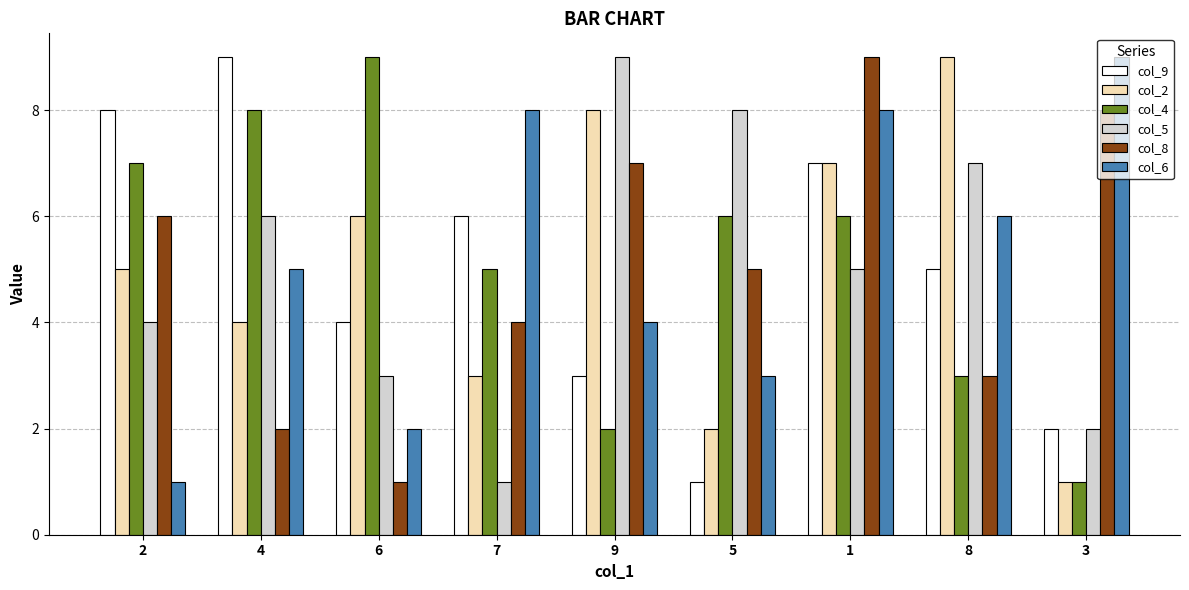

Reading right to left, transcribe all the data shown in this chart.

col_9: 3=2	8=5	1=7	5=1	9=3	7=6	6=4	4=9	2=8
col_2: 3=1	8=9	1=7	5=2	9=8	7=3	6=6	4=4	2=5
col_4: 3=1	8=3	1=6	5=6	9=2	7=5	6=9	4=8	2=7
col_5: 3=2	8=7	1=5	5=8	9=9	7=1	6=3	4=6	2=4
col_8: 3=8	8=3	1=9	5=5	9=7	7=4	6=1	4=2	2=6
col_6: 3=9	8=6	1=8	5=3	9=4	7=8	6=2	4=5	2=1